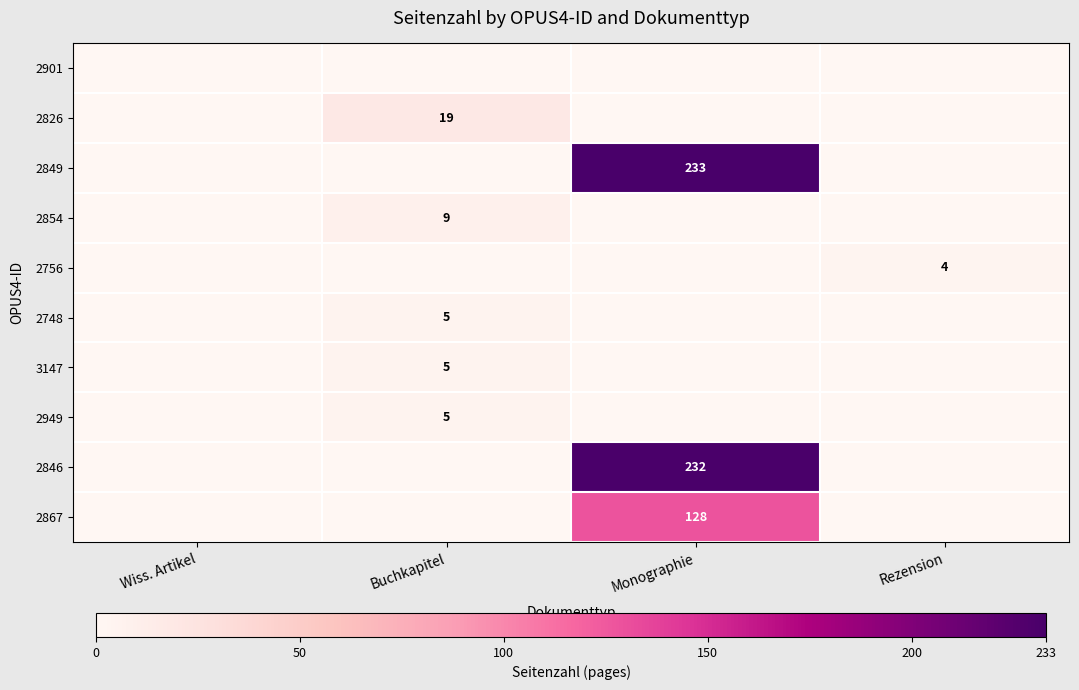

Which category has the lowest value across all series?

Wiss. Artikel